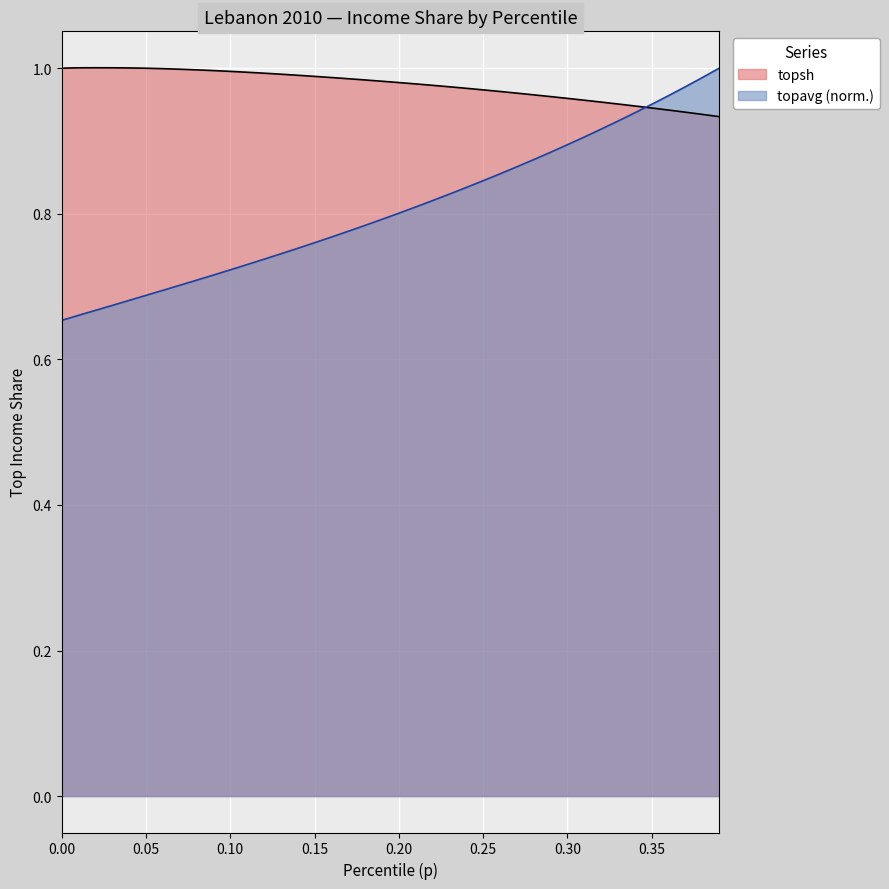

What is the label of the 30th point from the right?

0.1